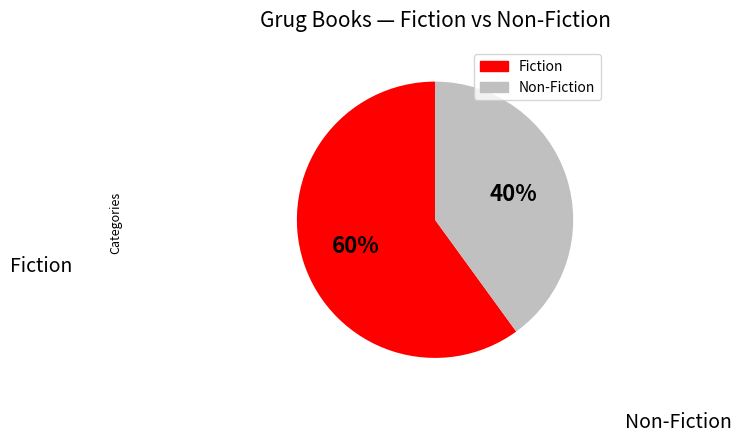

Is the sum of Non-Fiction and Fiction greater than half?

Yes